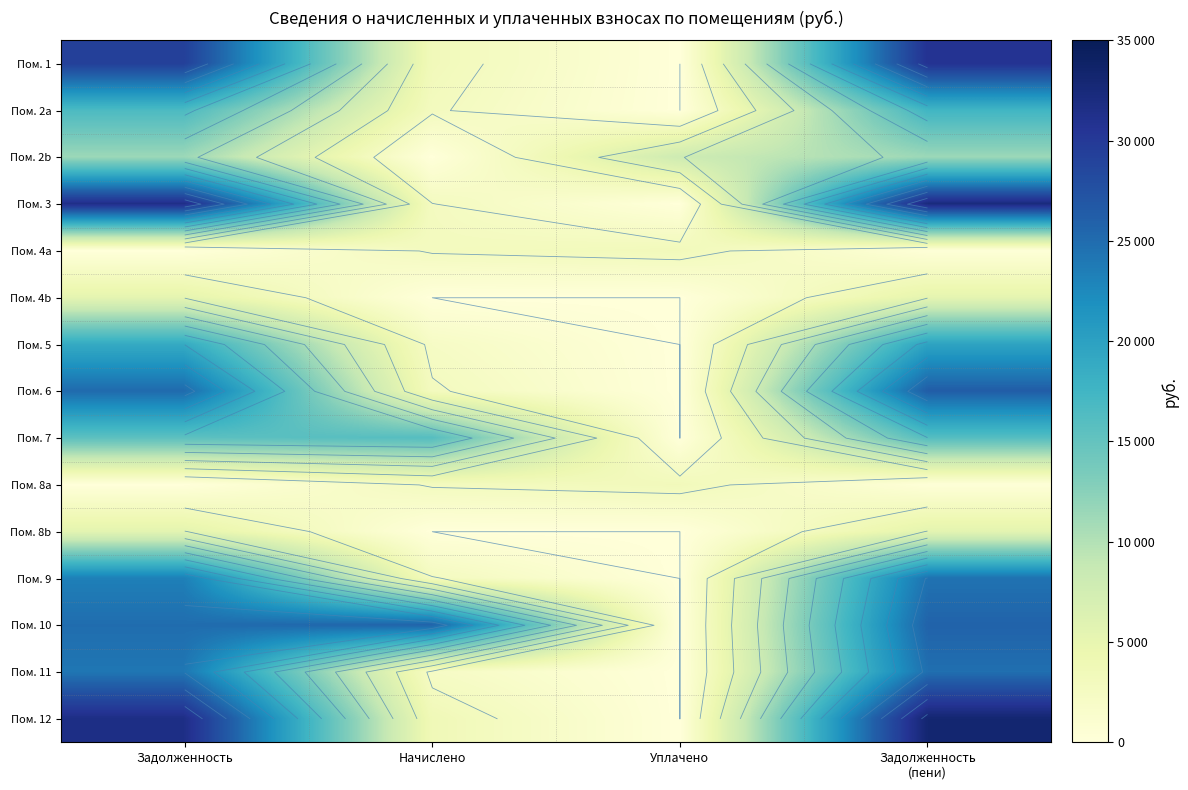

At which category is the sum across all series the highest?

Задолженность
(пени)